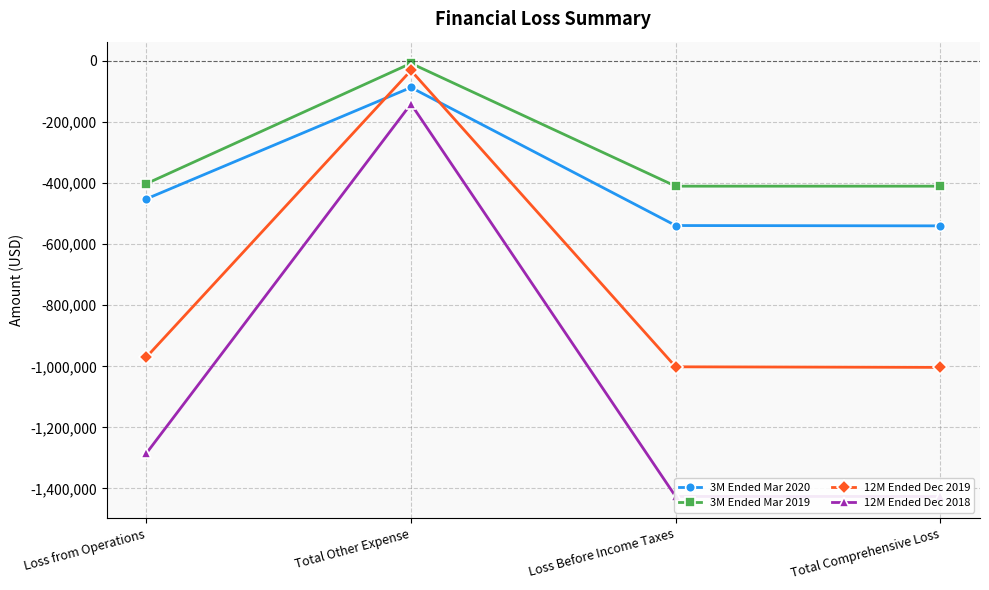

What is the minimum value shown in the chart?

-1426102